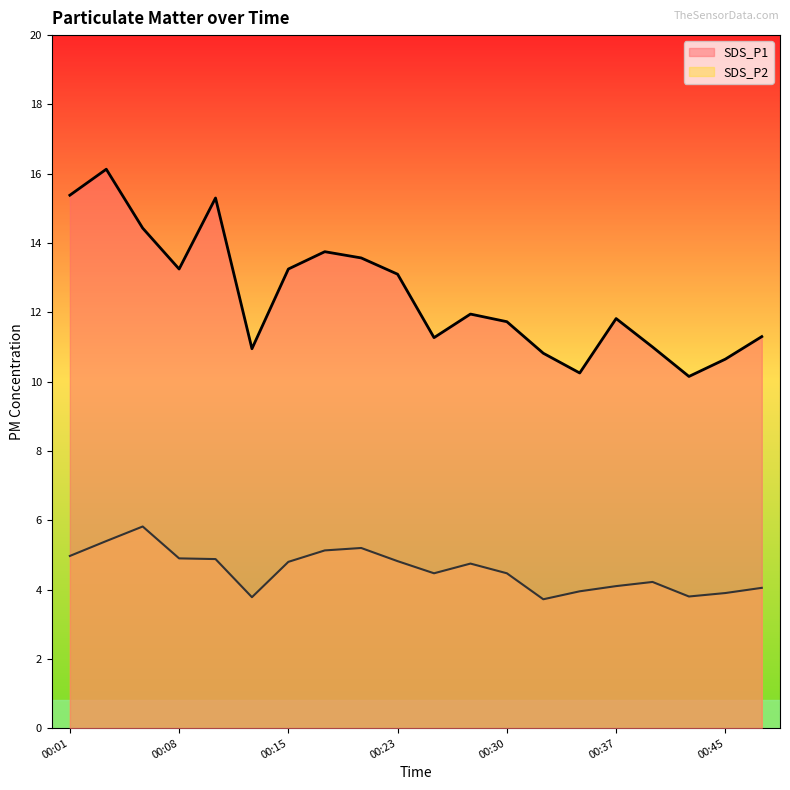

What are all the series names shown in the legend?

SDS_P1, SDS_P2